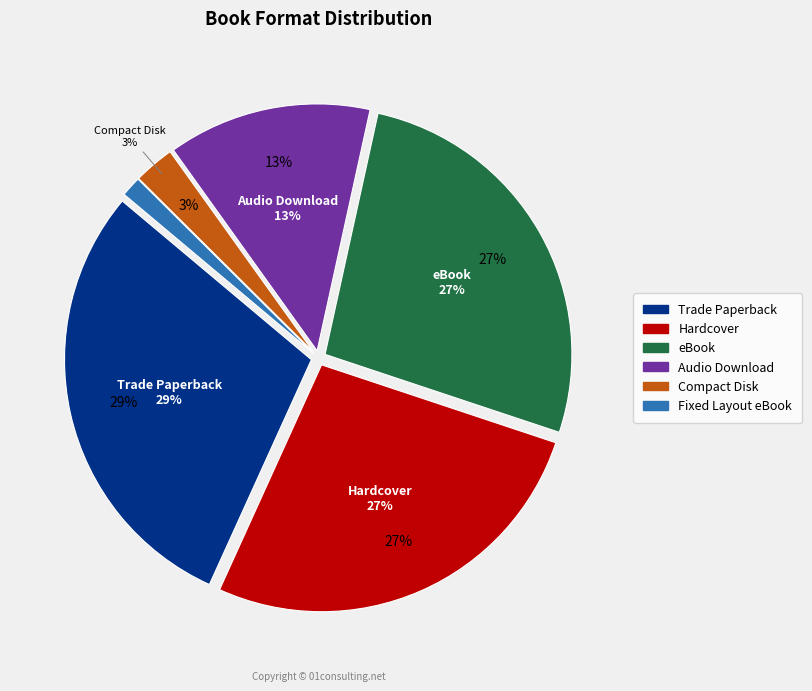

To the nearest percent, what percentage of the pie is Hardcover?

27%